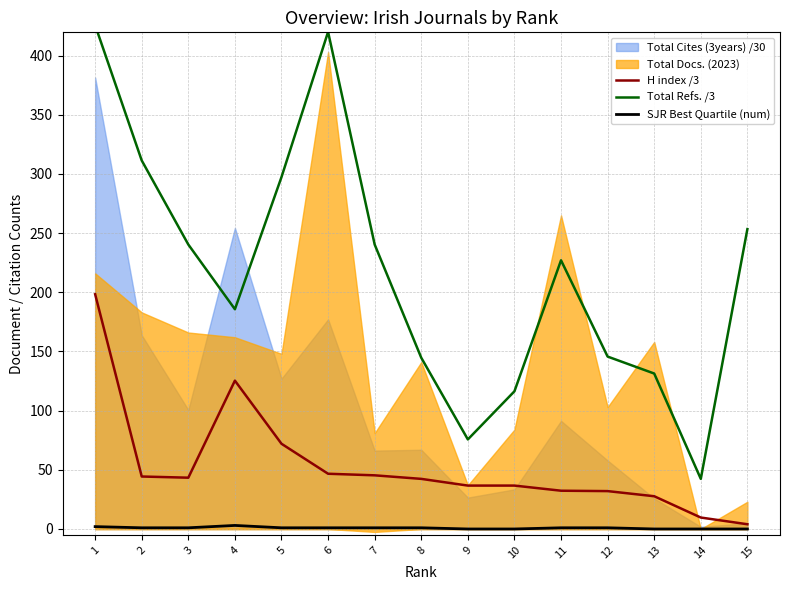

In Total Refs. /3, how many points are higher than both neighbors (excluding endpoints)?

2